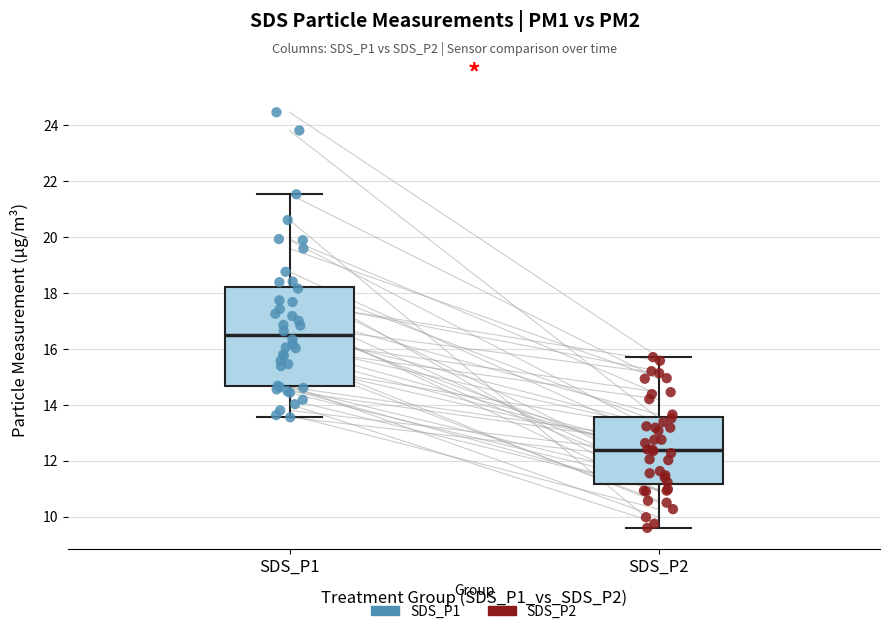

Reading left to right, transcribe this box plot: for each box, give where its median line is, the range the box spans, and where its two whiskers end, as read against the y-axis. The values are not printed on the chart, so give them approximately, as read against the axis.

SDS_P1: median 16.4, box 14.6 to 18.2, whiskers 13.6 to 21.6
SDS_P2: median 12.4, box 11.2 to 13.6, whiskers 9.6 to 15.8